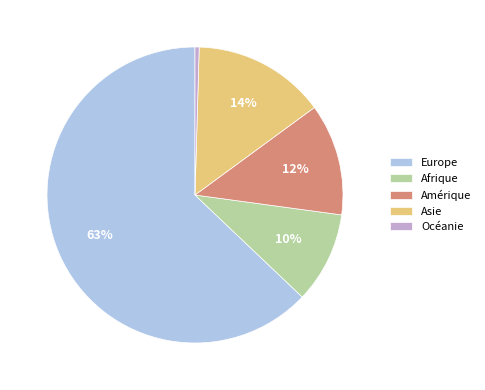

What is the largest slice in the pie chart?

Europe